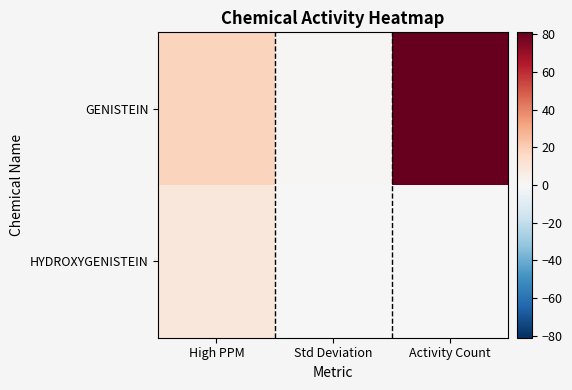

Reading left to right, list all the values displayed in this chart.

GENISTEIN: High PPM=18.0	Std Deviation=0.8	Activity Count=81.0
HYDROXYGENISTEIN: High PPM=9.0	Std Deviation=-0.5	Activity Count=0.0